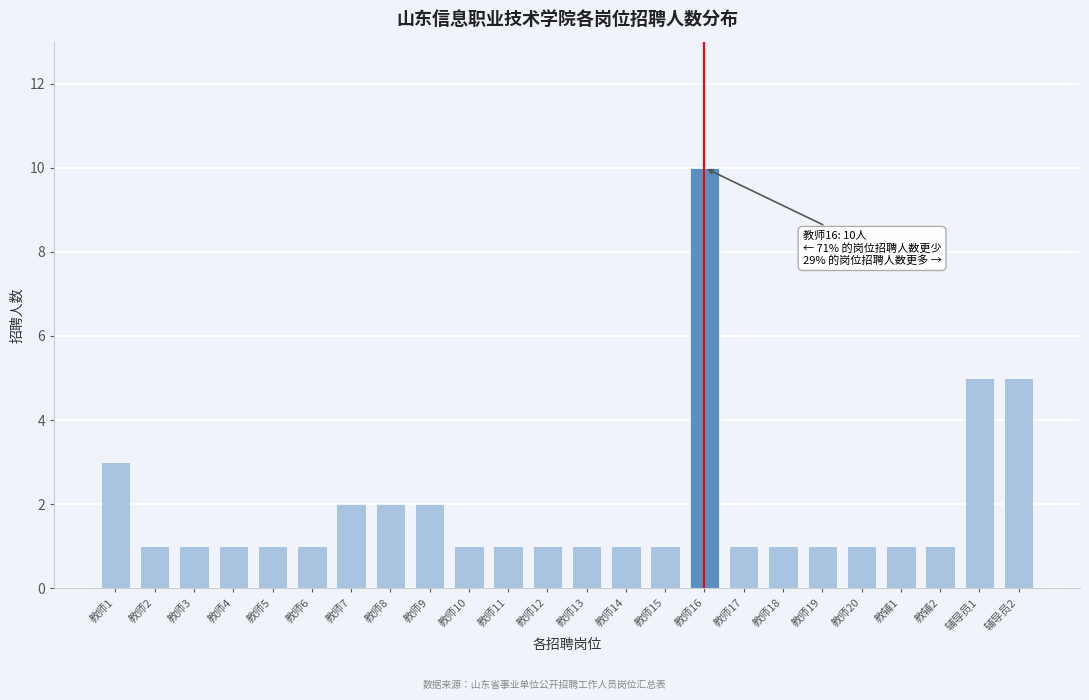

Reading right to left, extract all data points from this chart.

辅导员2=5	辅导员1=5	教辅2=1	教辅1=1	教师20=1	教师19=1	教师18=1	教师17=1	教师16=10	教师15=1	教师14=1	教师13=1	教师12=1	教师11=1	教师10=1	教师9=2	教师8=2	教师7=2	教师6=1	教师5=1	教师4=1	教师3=1	教师2=1	教师1=3